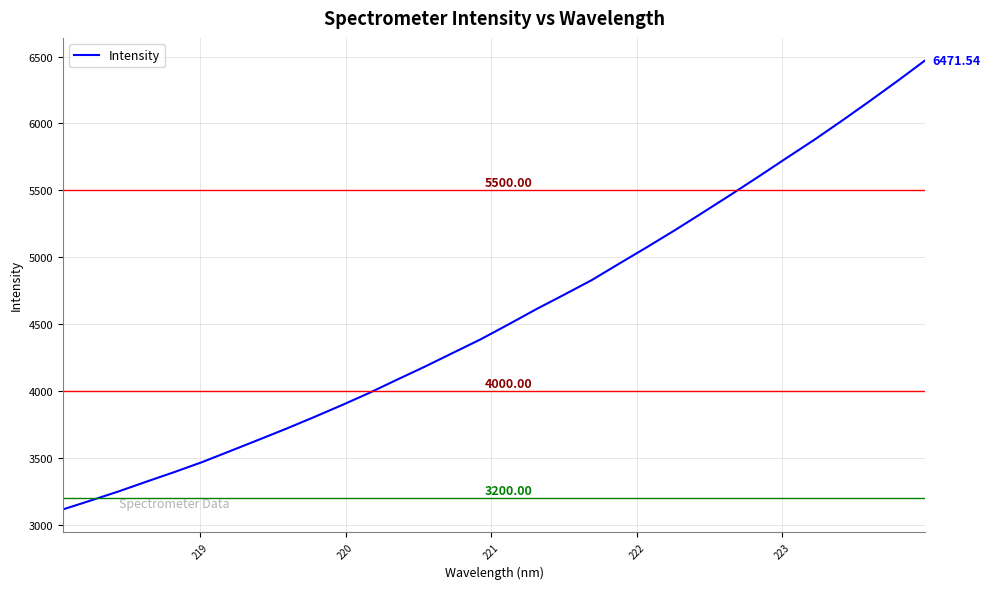

What is the difference between the maximum and minimum values?

3355.4